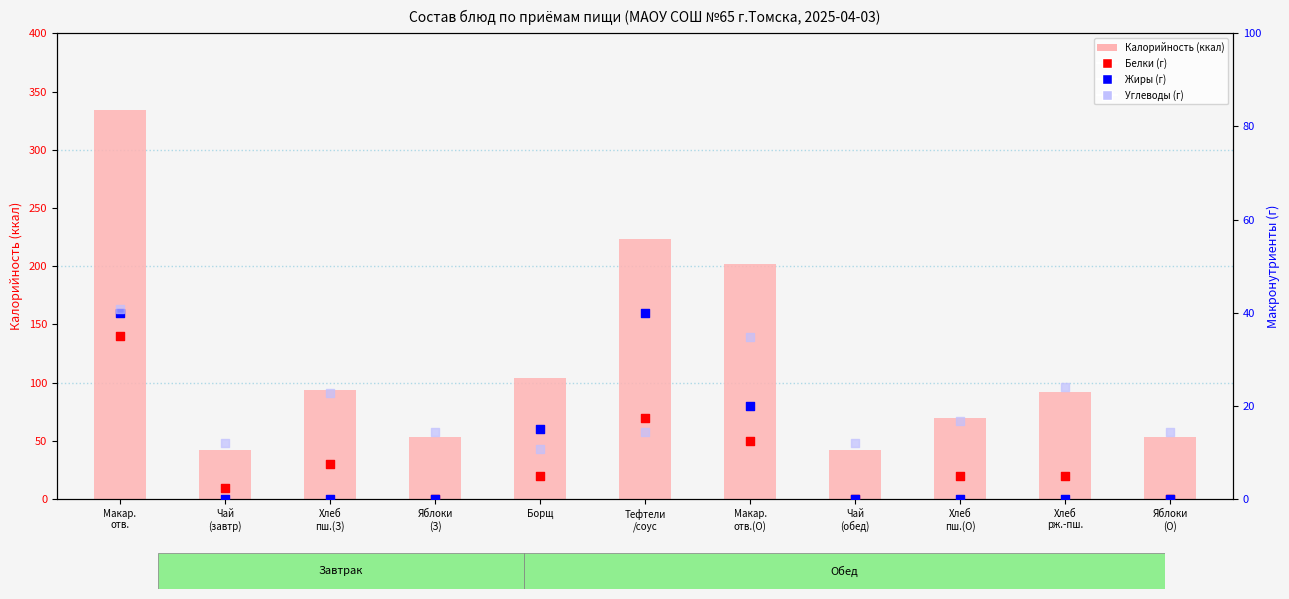

At which category is the sum across all series the highest?

Макар.
отв.